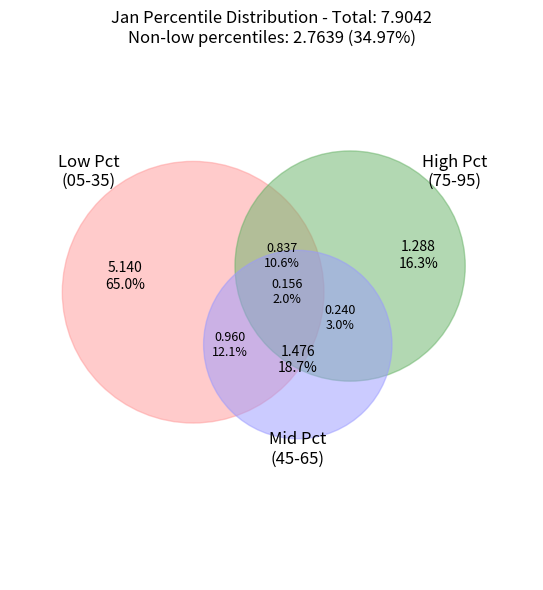

Which slice is the largest?

pct05